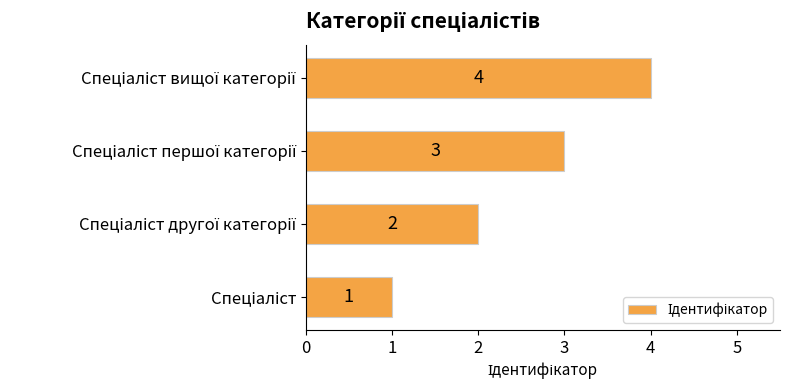

What is the greatest value displayed?

4